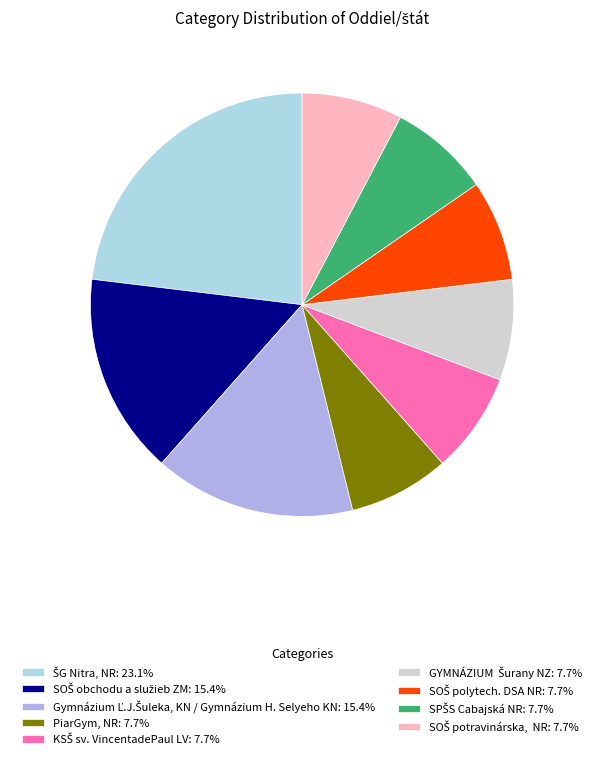

Is there any slice that represents more than half of the pie?

No